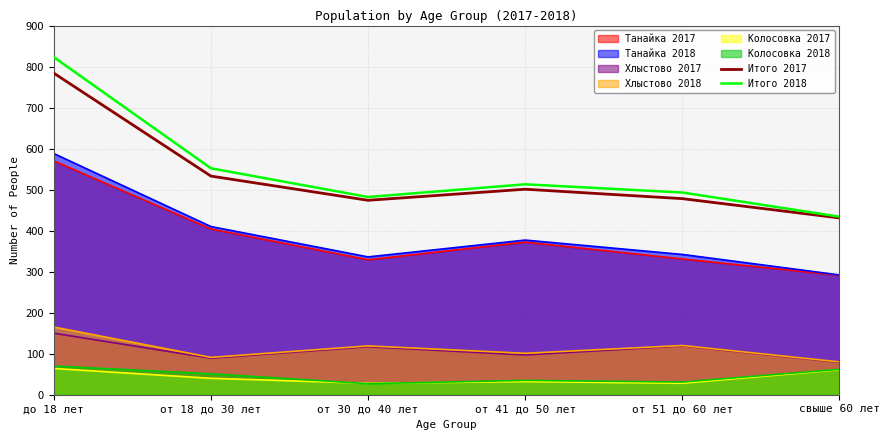

Is it true that Итого 2018 equals 441 at до 18 лет?

False